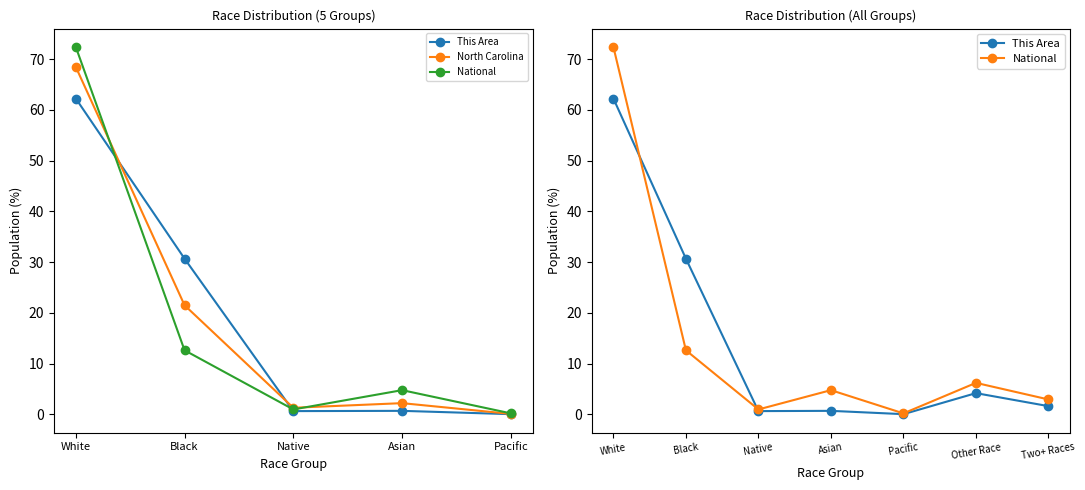

What is the minimum value for North Carolina?

0.2